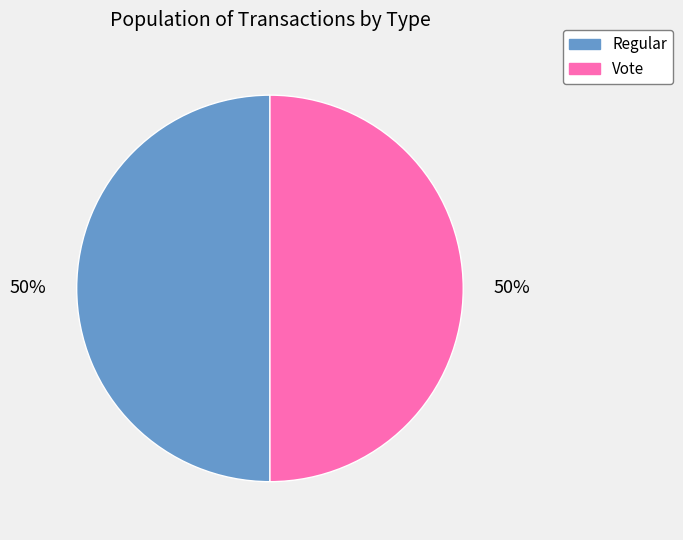

How many slices are in this pie chart?

2